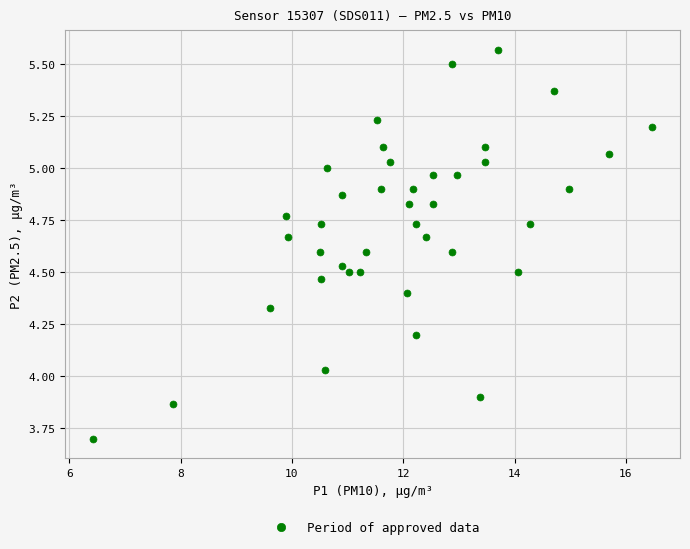

What is the range of Y values (max minus min)?

1.9